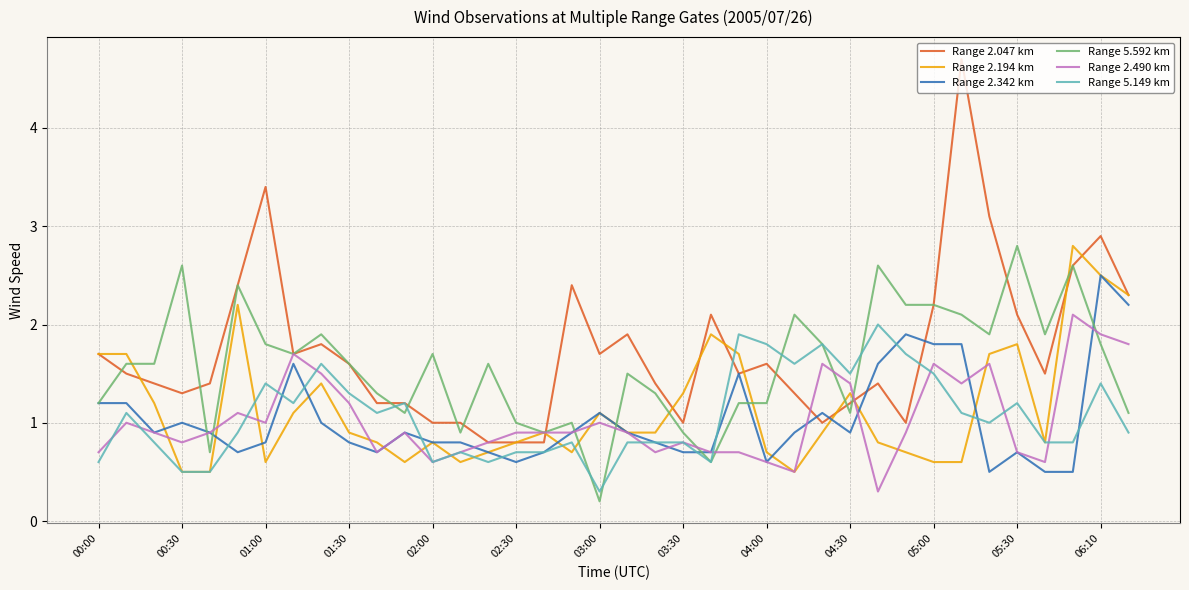

Which series has the widest spread of values?

Range 2.047 km